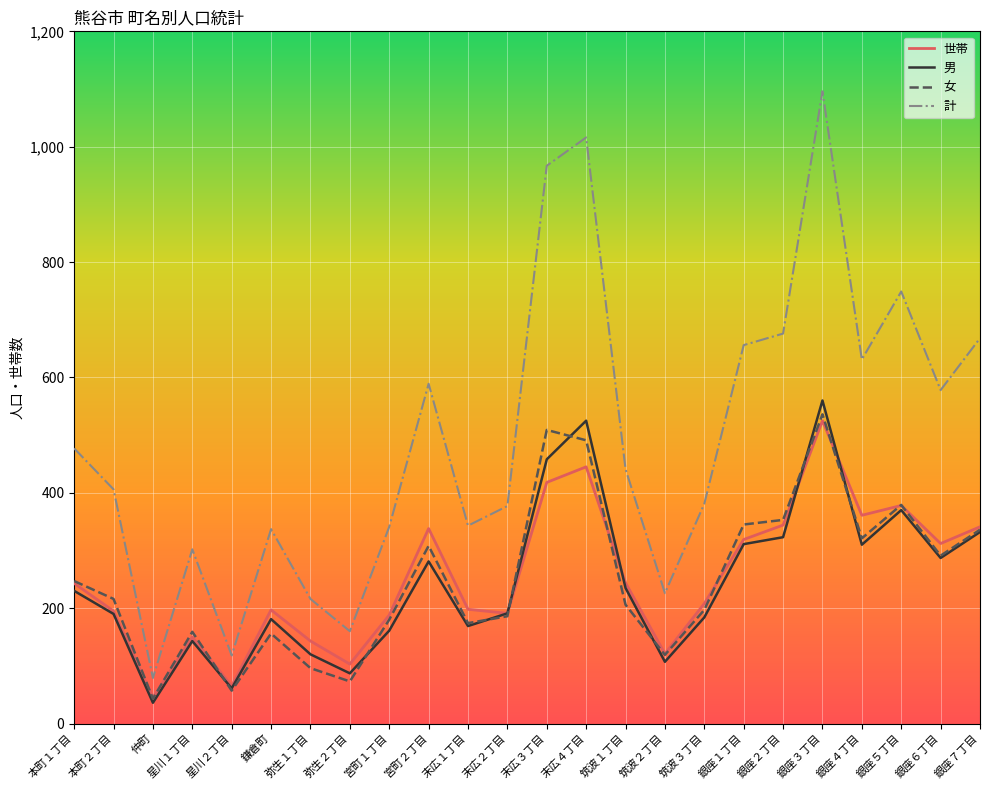

What is the average value of the 世帯 series?

253